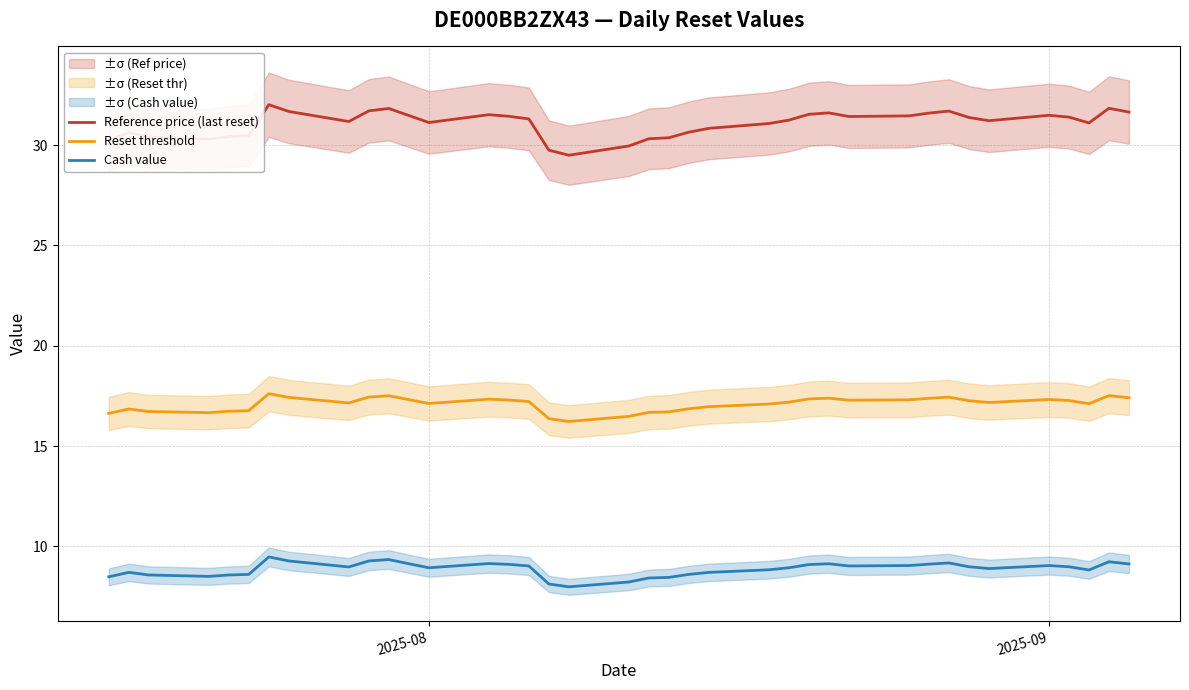

Reading left to right, what are all the values shown in this chart?

Reference price (last reset): 30.2	30.6	30.4	30.3	30.4	30.5	32.0	31.7	31.2	31.7	31.8	31.5	31.1	31.5	31.4	31.3	29.8	29.5	30.0	30.3	30.4	30.6	30.8	31.1	31.2	31.5	31.6	31.4	31.5	31.6	31.7	31.4	31.2	31.5	31.4	31.1	31.8	31.6
Reset threshold: 16.6	16.8	16.7	16.7	16.7	16.8	17.6	17.4	17.1	17.4	17.5	17.3	17.1	17.3	17.3	17.2	16.4	16.2	16.5	16.7	16.7	16.9	17.0	17.1	17.2	17.3	17.4	17.3	17.3	17.4	17.4	17.3	17.2	17.3	17.3	17.1	17.5	17.4
Cash value: 8.5	8.7	8.6	8.5	8.6	8.6	9.5	9.3	9.0	9.3	9.3	9.1	8.9	9.1	9.1	9.0	8.1	8.0	8.2	8.4	8.4	8.6	8.7	8.8	8.9	9.1	9.1	9.0	9.0	9.1	9.2	9.0	8.9	9.0	9.0	8.8	9.2	9.1